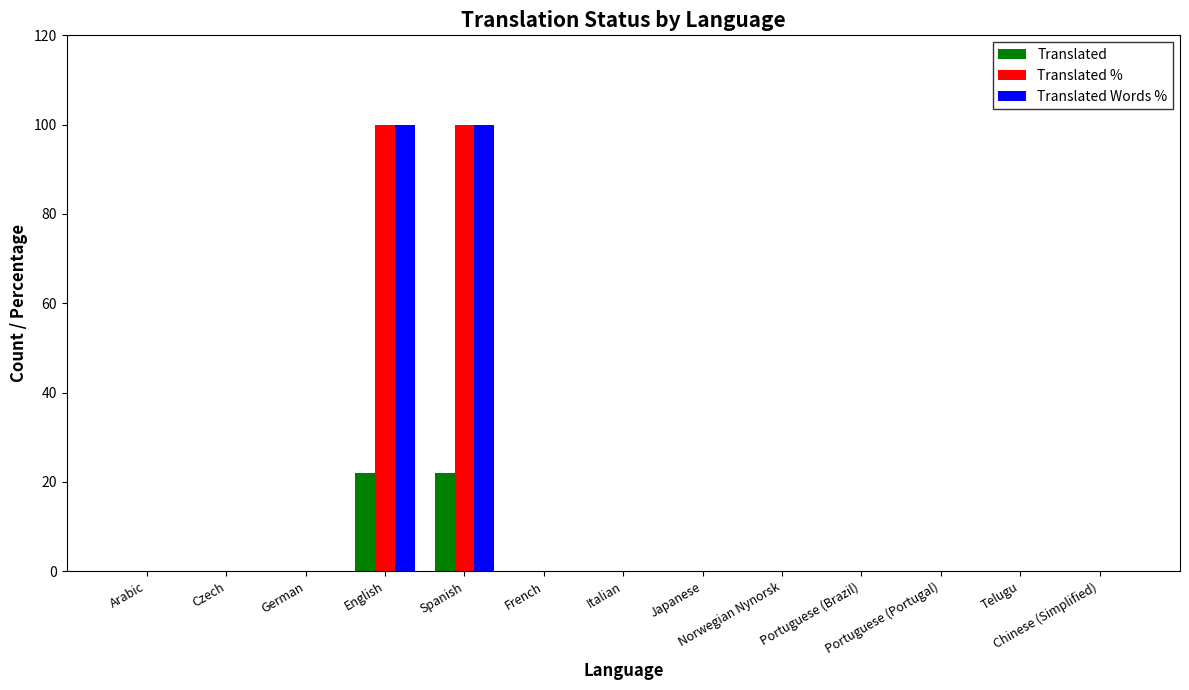

Reading right to left, what are all the values shown in this chart?

Translated: 0	0	0	0	0	0	0	0	22	22	0	0	0
Translated %: 0	0	0	0	0	0	0	0	100	100	0	0	0
Translated Words %: 0	0	0	0	0	0	0	0	100	100	0	0	0